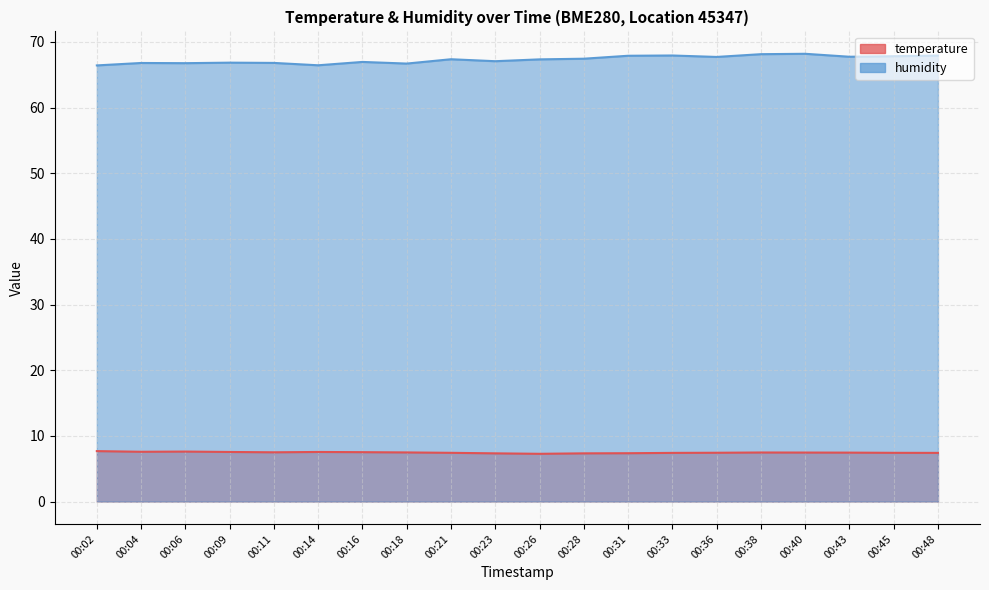

Is the value of humidity at 00:16 greater than the value of temperature at 00:04?

Yes